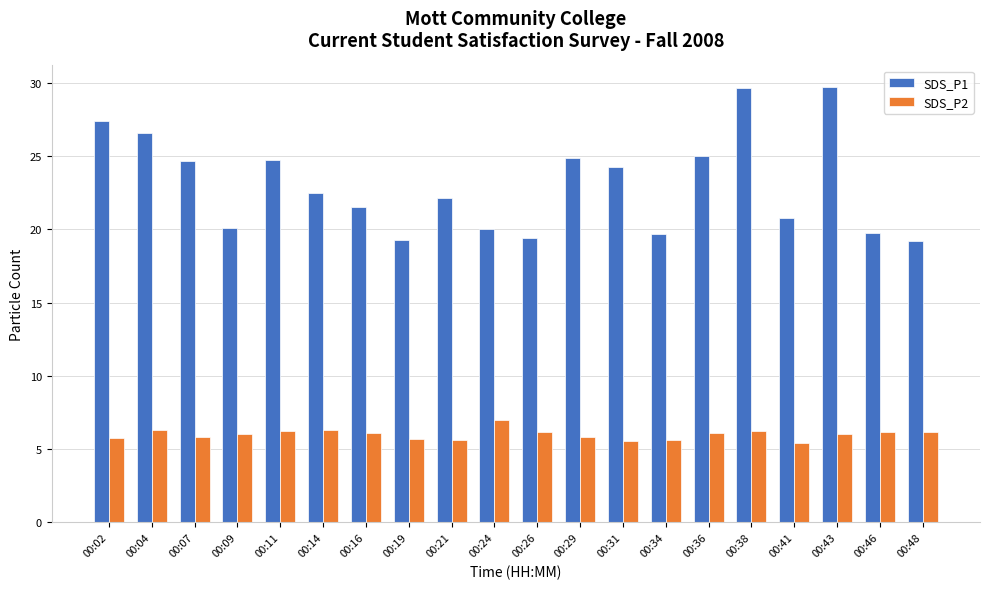

What are all the series names shown in the legend?

SDS_P1, SDS_P2